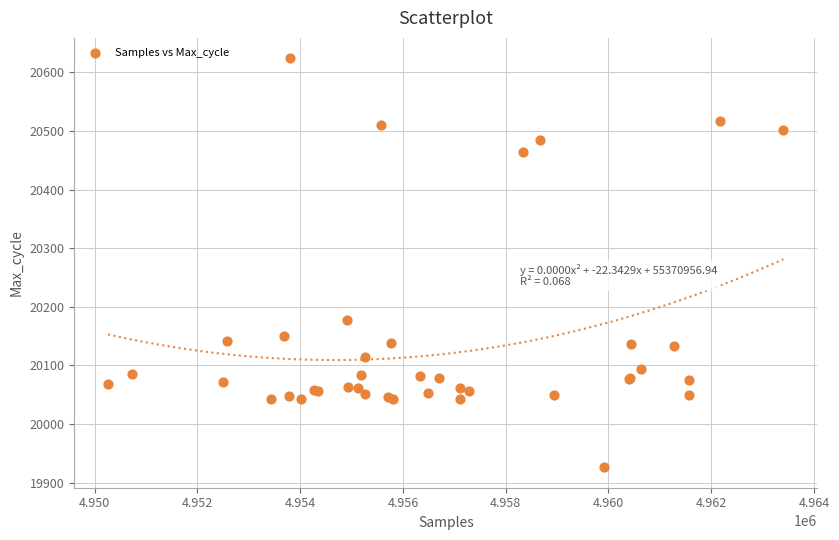

What Y value in the scatter plot is closest to 20275?

20177